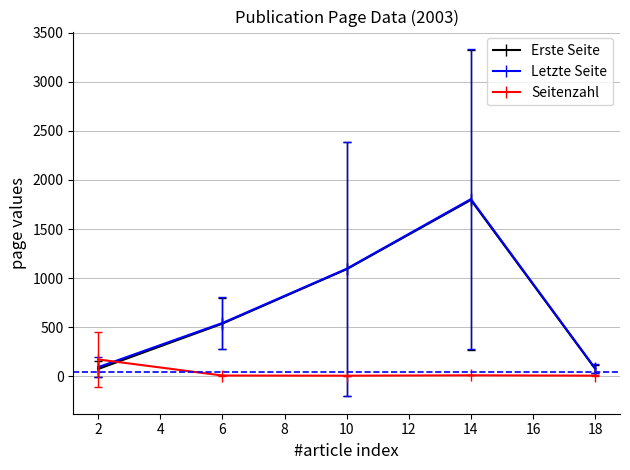

Where do Letzte Seite and Seitenzahl first cross each other?

2 and 6